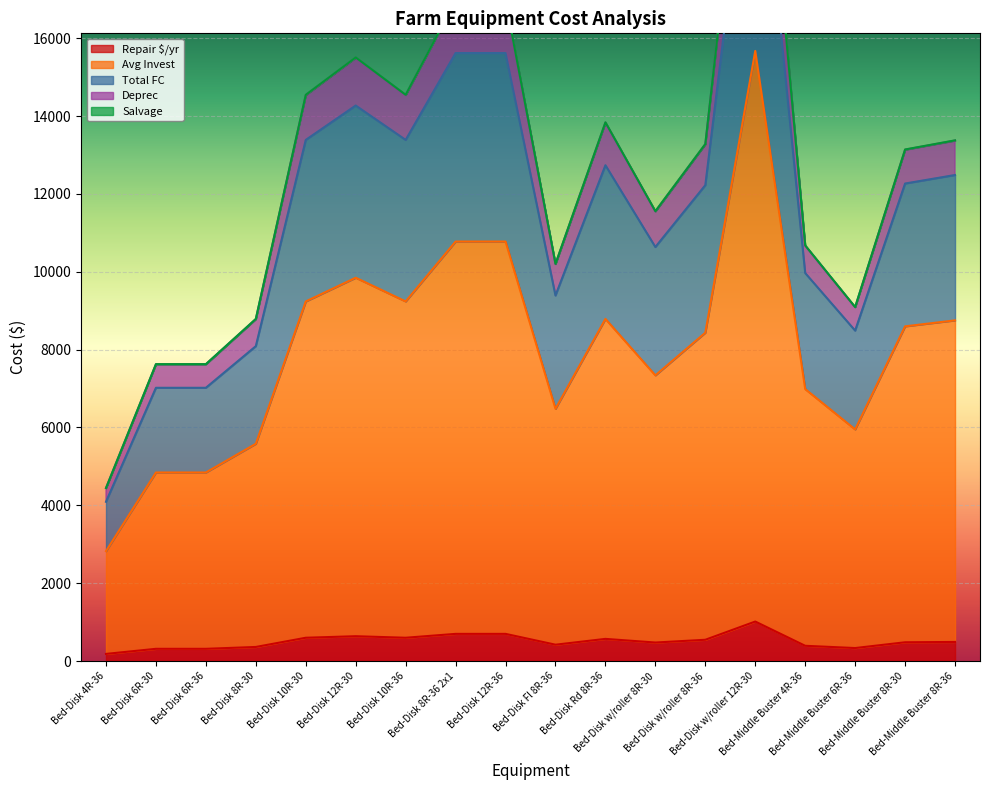

The Avg Invest series shows 15952.4 at Bed-Disk 12R-30. True or false?

False